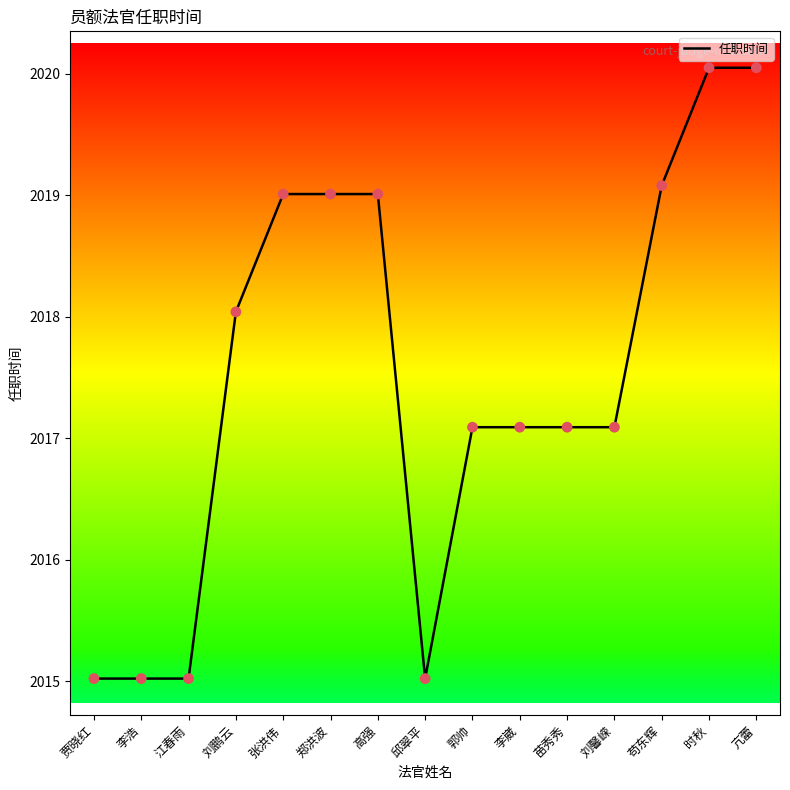

What is the ratio of the value at 苟东辉 to the value at 郭帅?

1.0